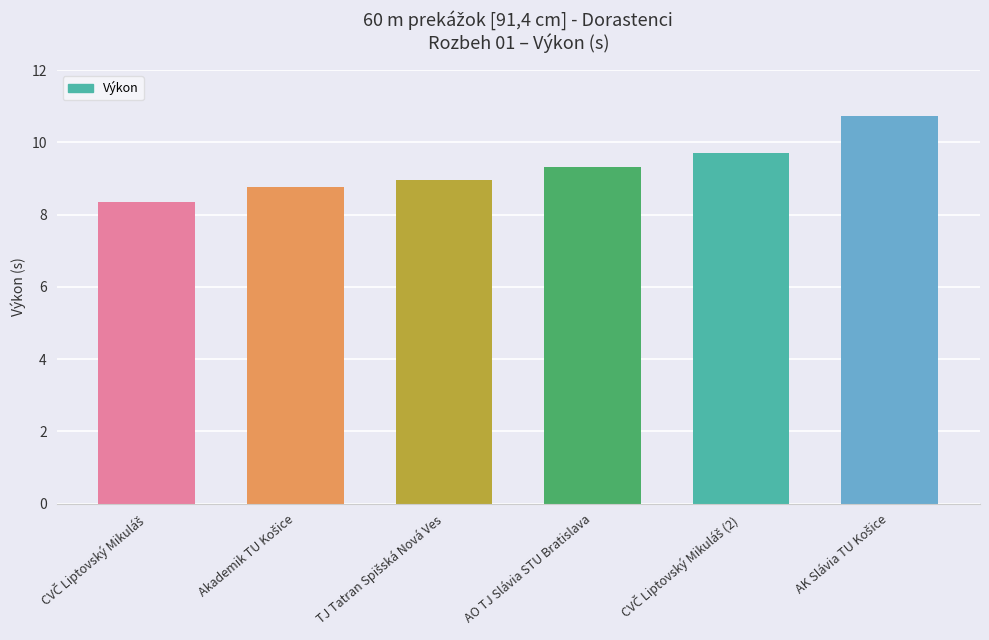

What is the smallest value displayed?

8.4